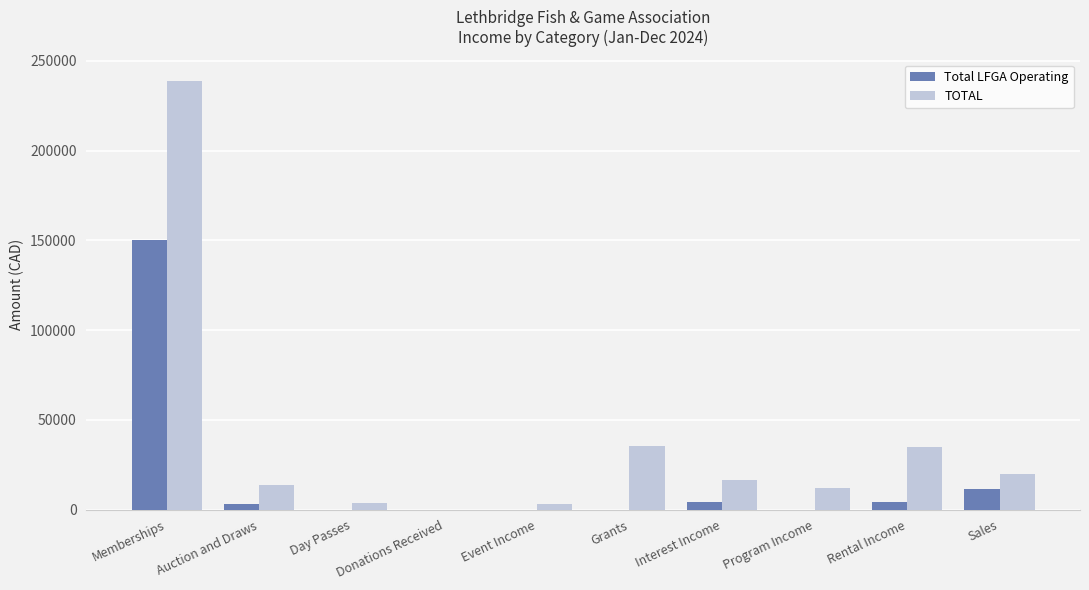

What is the maximum value for TOTAL?

238785.0